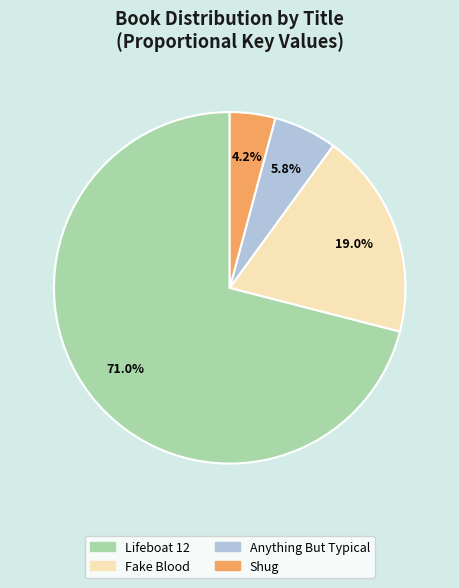

To the nearest percent, what percentage of the pie is Anything But Typical?

6%